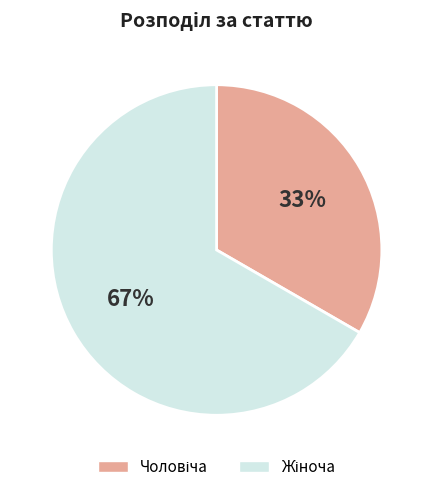

To the nearest percent, what is the average slice percentage?

50%